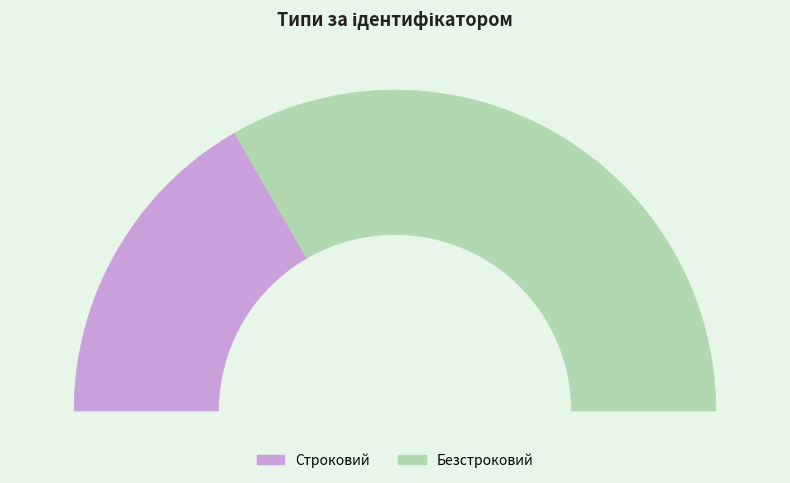

Rank the categories by value from lowest to highest.

Строковий, Безстроковий